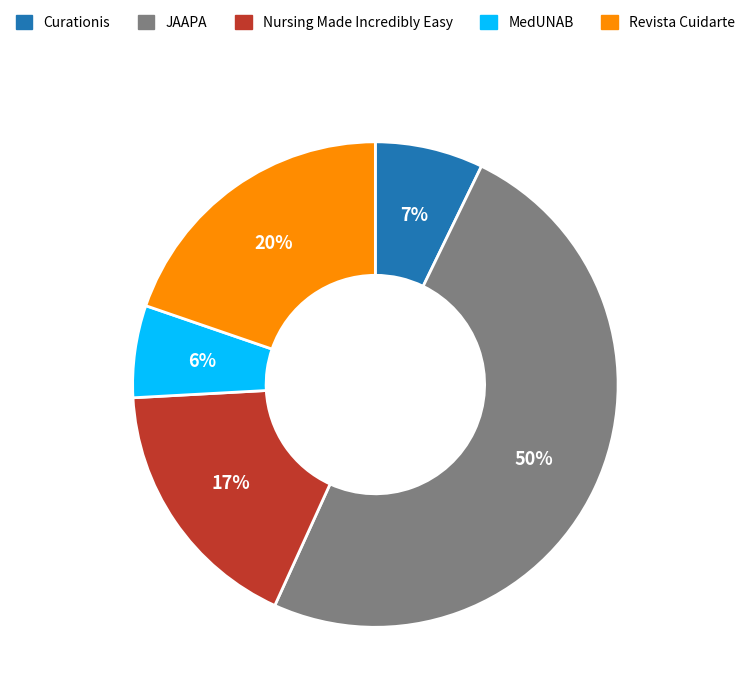

Count the number of slices in the pie.

5